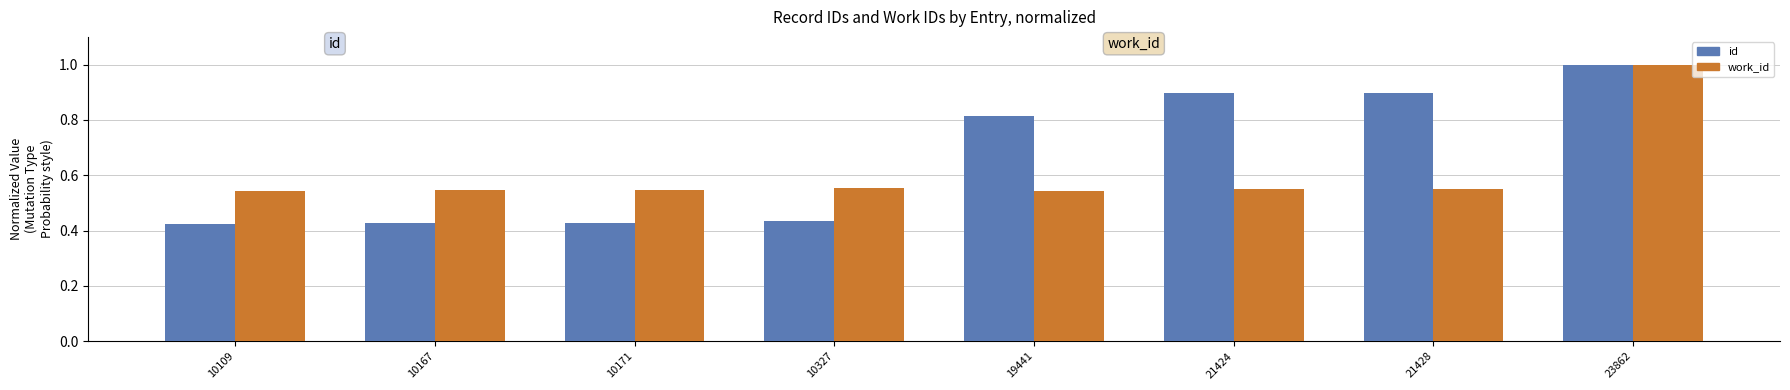

How many bars are there in total?

16